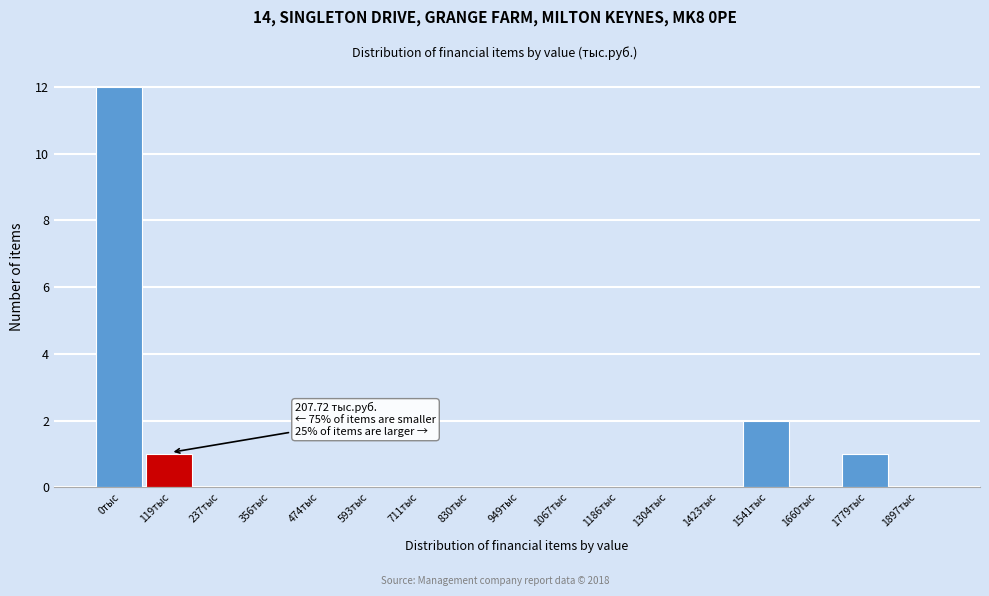

Reading left to right, list all the values displayed in this chart.

0тыс=12	119тыс=1	237тыс=0	356тыс=0	474тыс=0	593тыс=0	711тыс=0	830тыс=0	949тыс=0	1067тыс=0	1186тыс=0	1304тыс=0	1423тыс=0	1541тыс=2	1660тыс=0	1779тыс=1	1897тыс=0